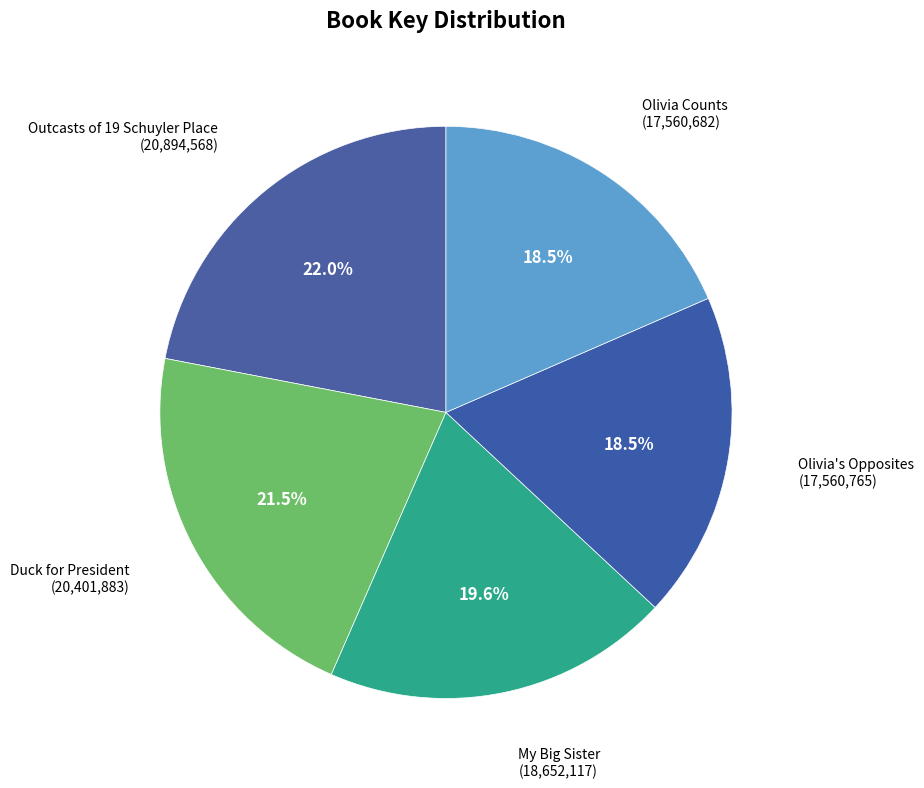

The Outcasts of 19 Schuyler Place slice represents 15% of the pie. True or false?

False